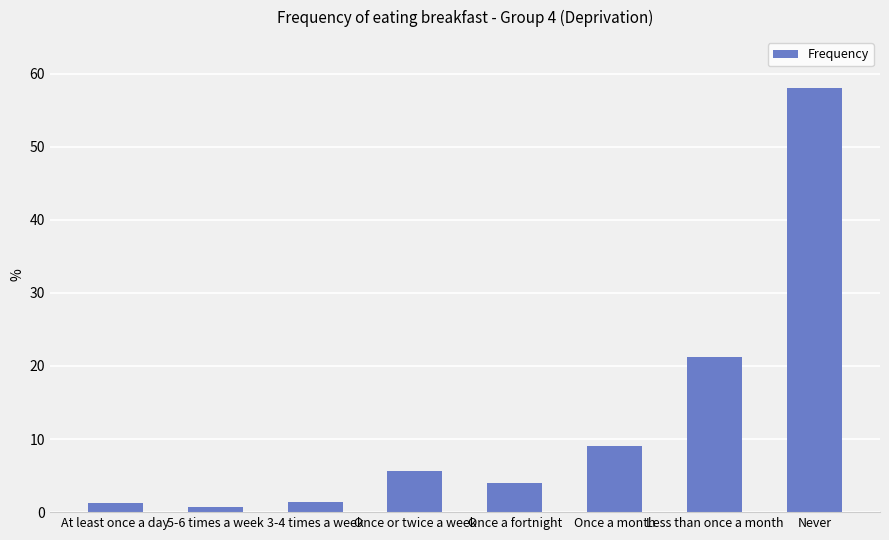

Where does the data first go above 5?

Once or twice a week